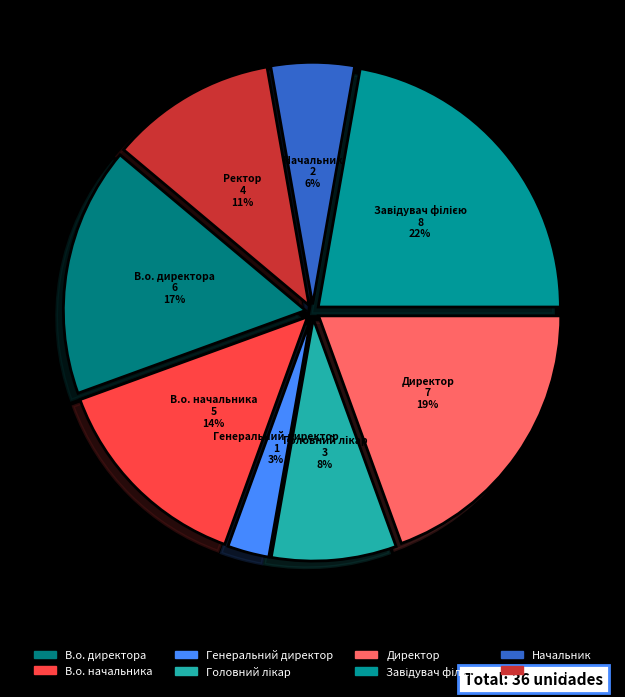

Does Начальник represent more than half of the total?

No